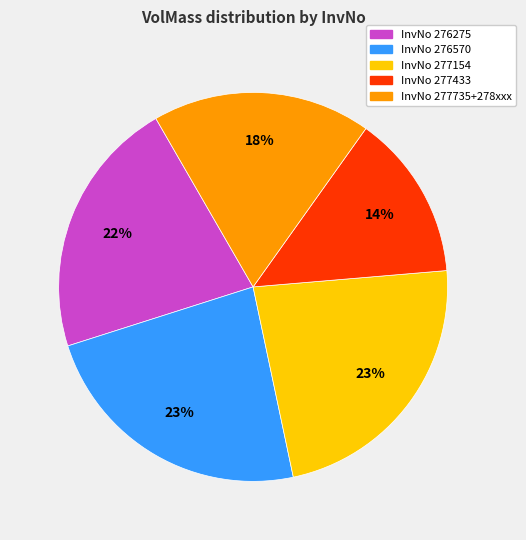

To the nearest percent, what is the average slice percentage?

20%